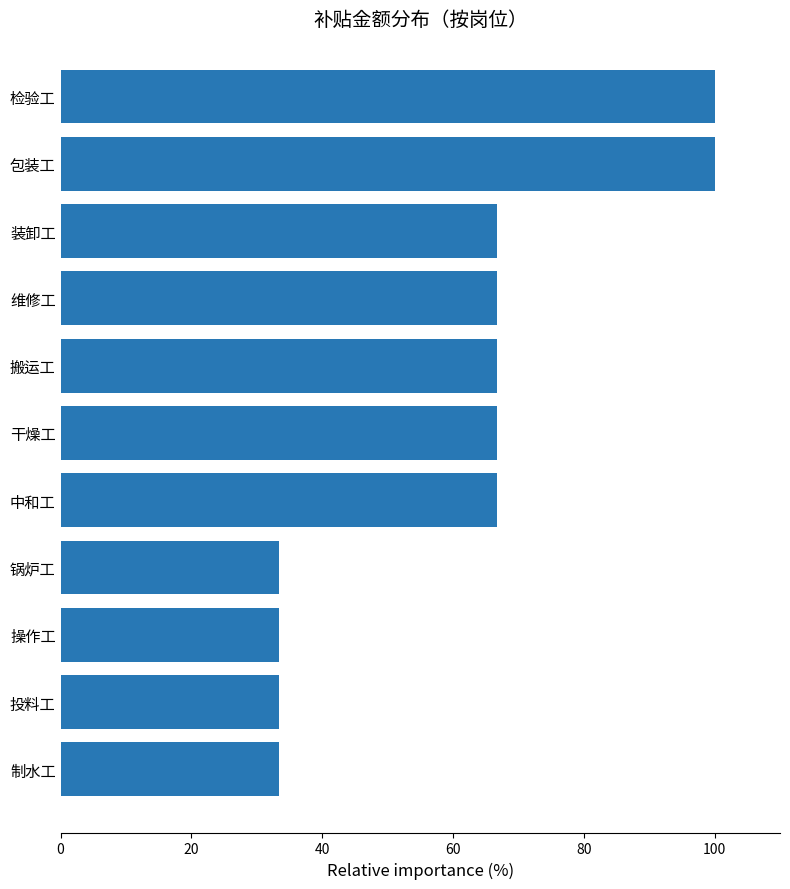

What is the average value?

60.6